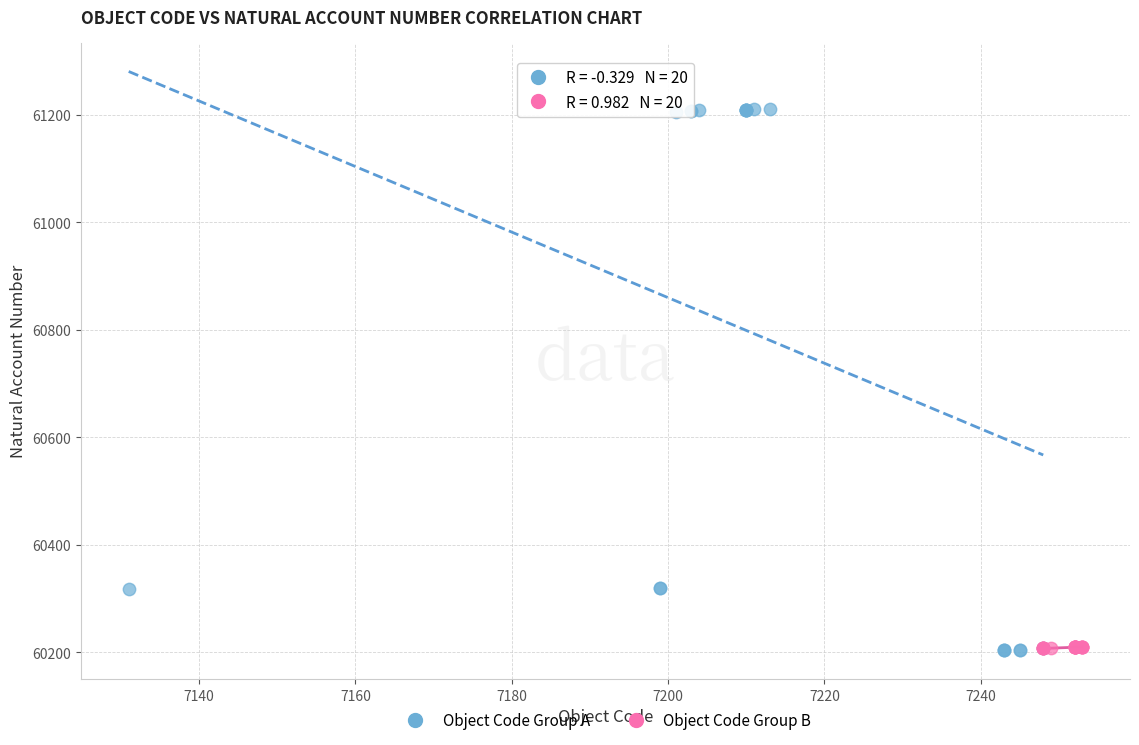

What are all the series names shown in the legend?

Object Code Group A, Object Code Group B